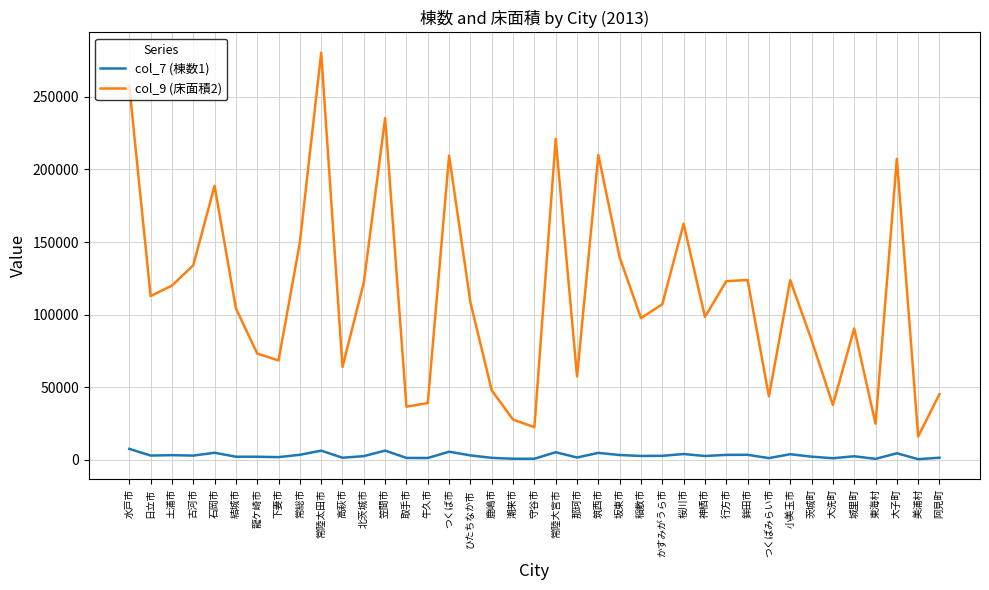

What is the difference between the maximum and minimum values in the col_7 (棟数1) series?

7090